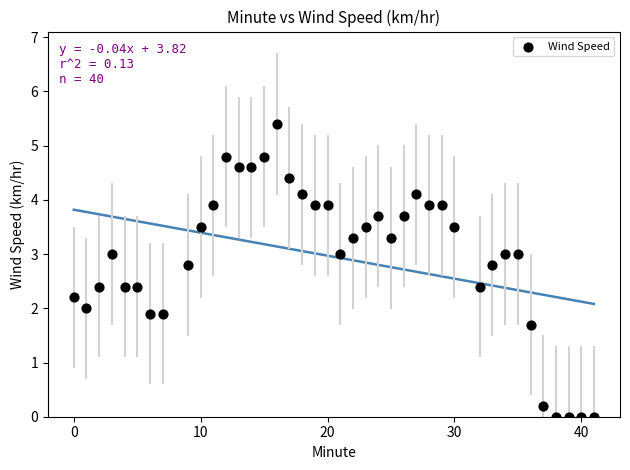

What is the range of X values (max minus min)?

41.0